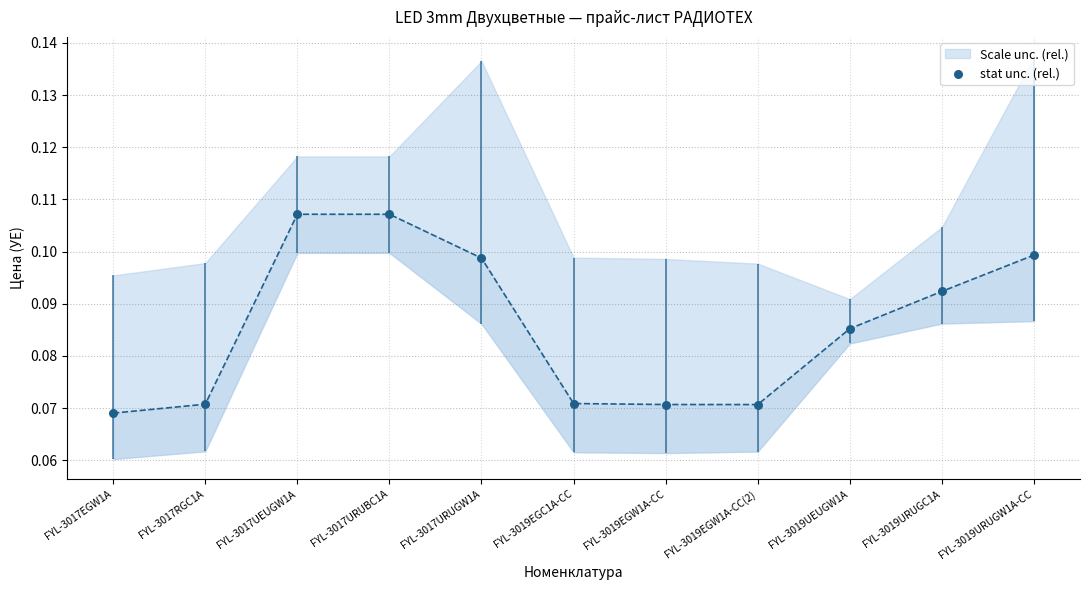

Which has a higher value, FYL-3017URUBC1A or FYL-3017UEUGW1A?

FYL-3017URUBC1A